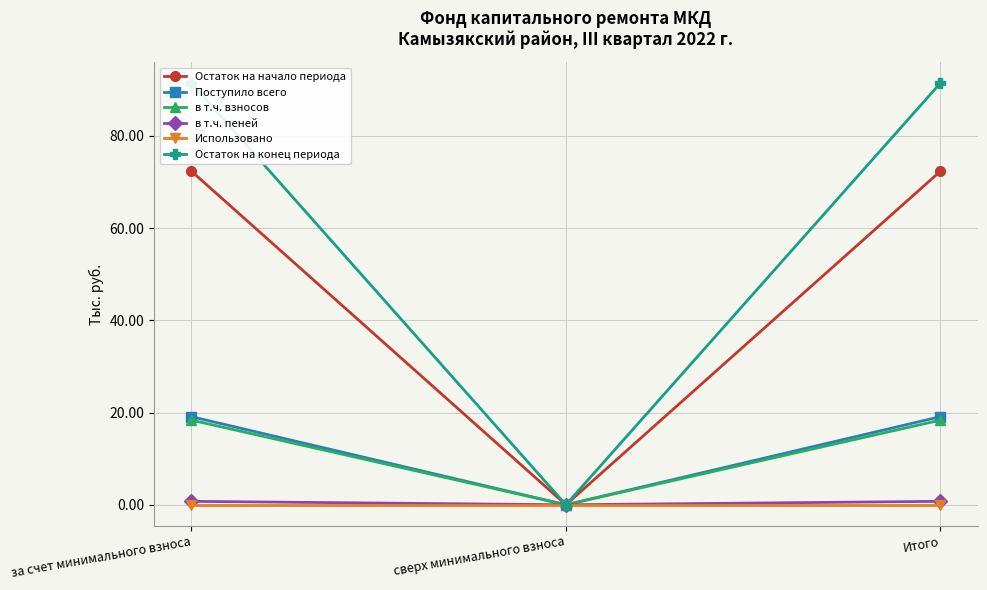

The Поступило всего series shows 4.8 at за счет минимального взноса. True or false?

False